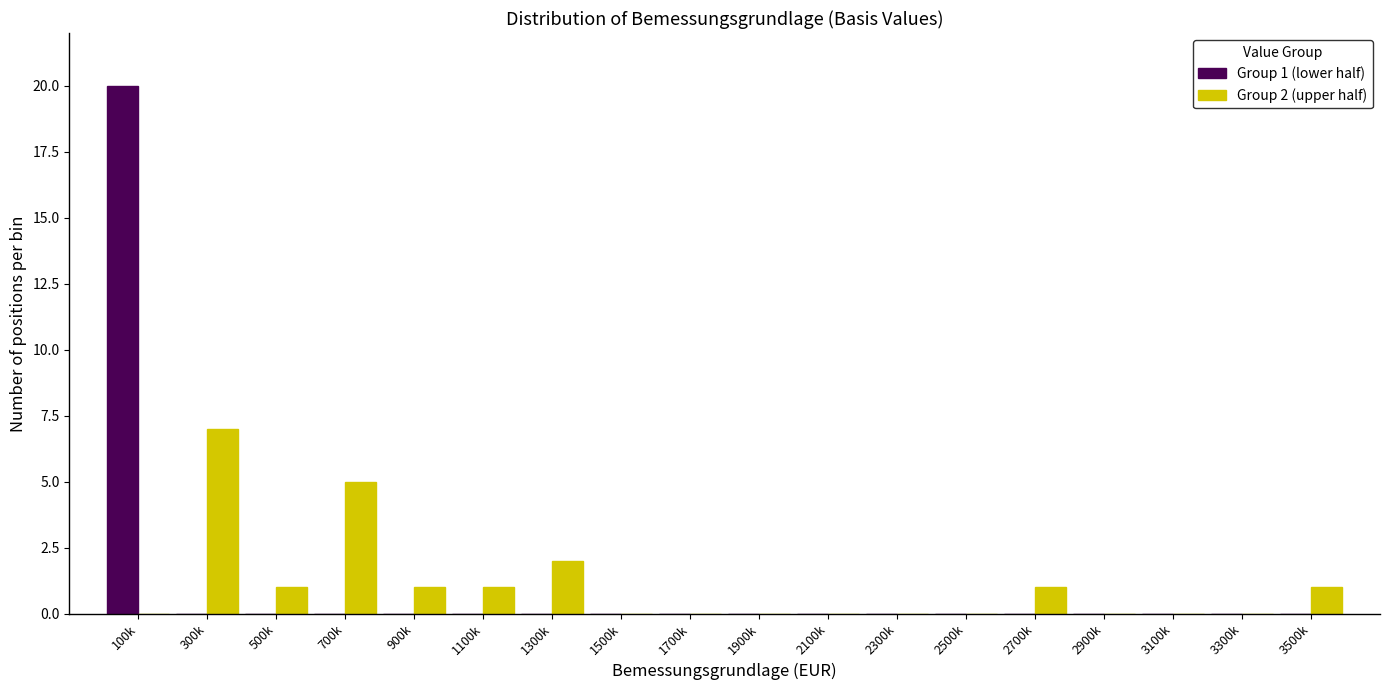

The Group 2 (upper half) series shows 1 at 500k. True or false?

True